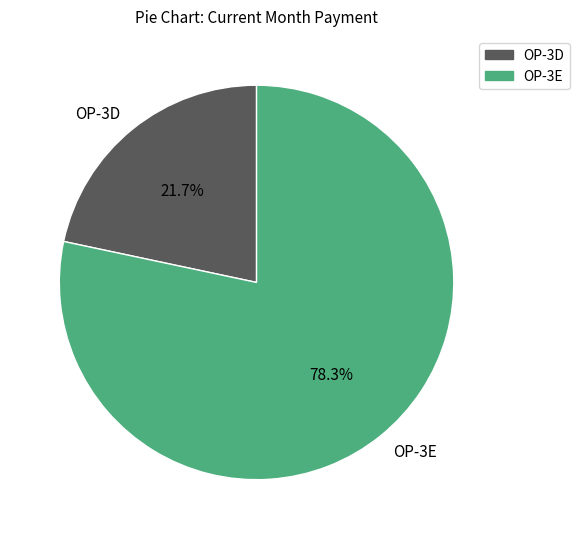

To the nearest percent, what is the average slice percentage?

50%